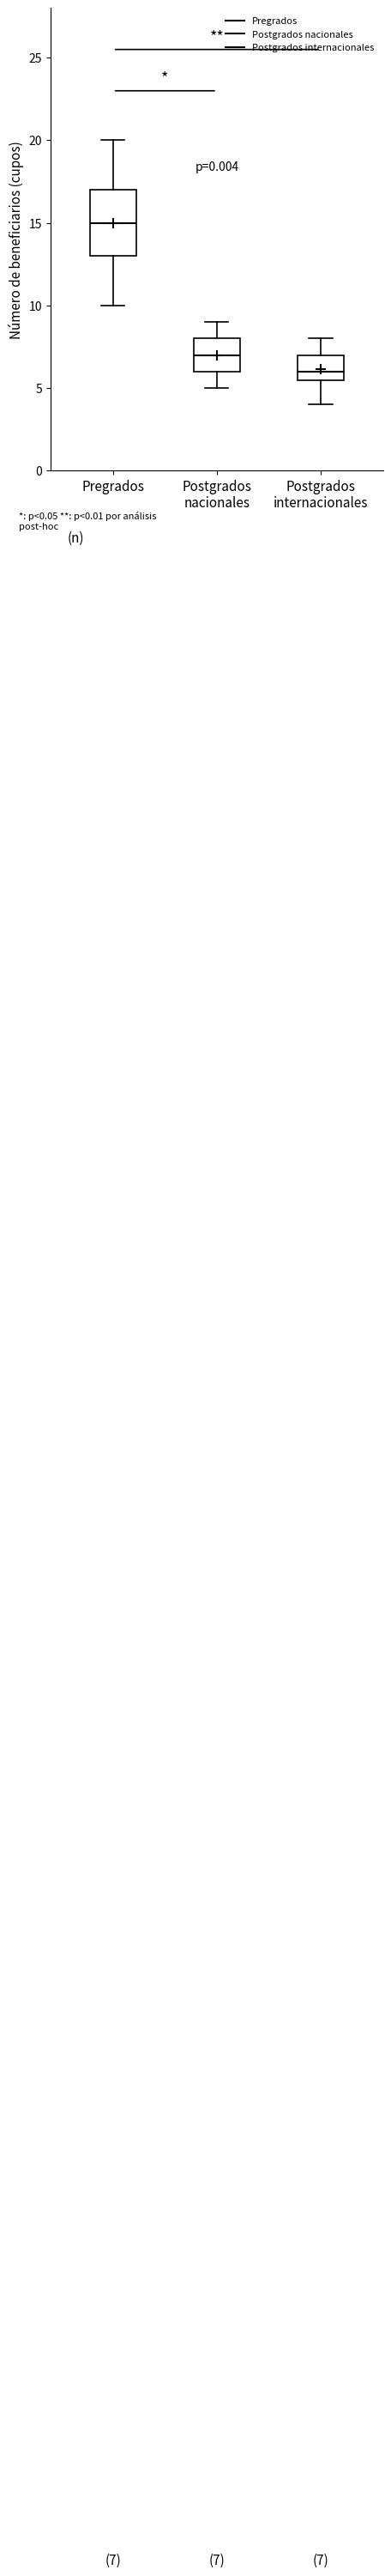

Which box's median line is the highest?

Pregrados